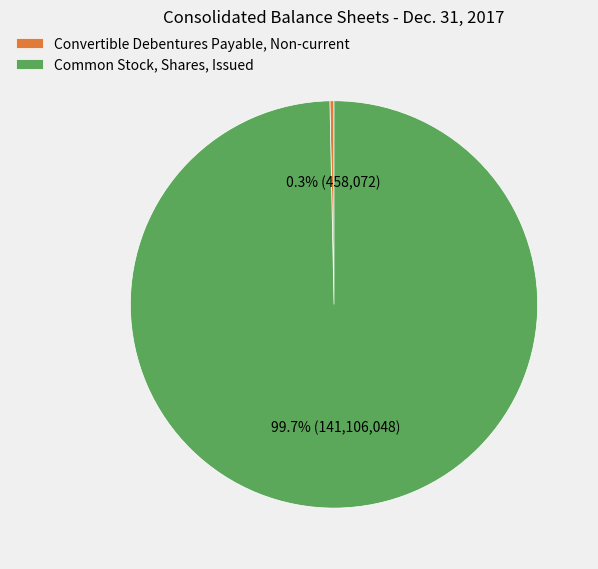

Is there a majority slice in this chart?

Yes